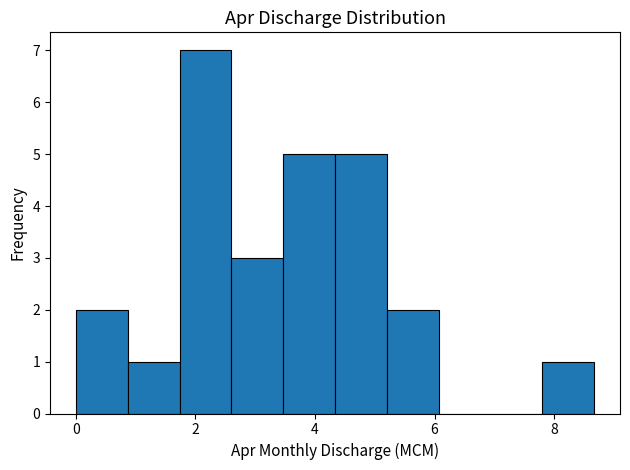

Which range on the x-axis has the tallest bar?

1.8 to 2.6